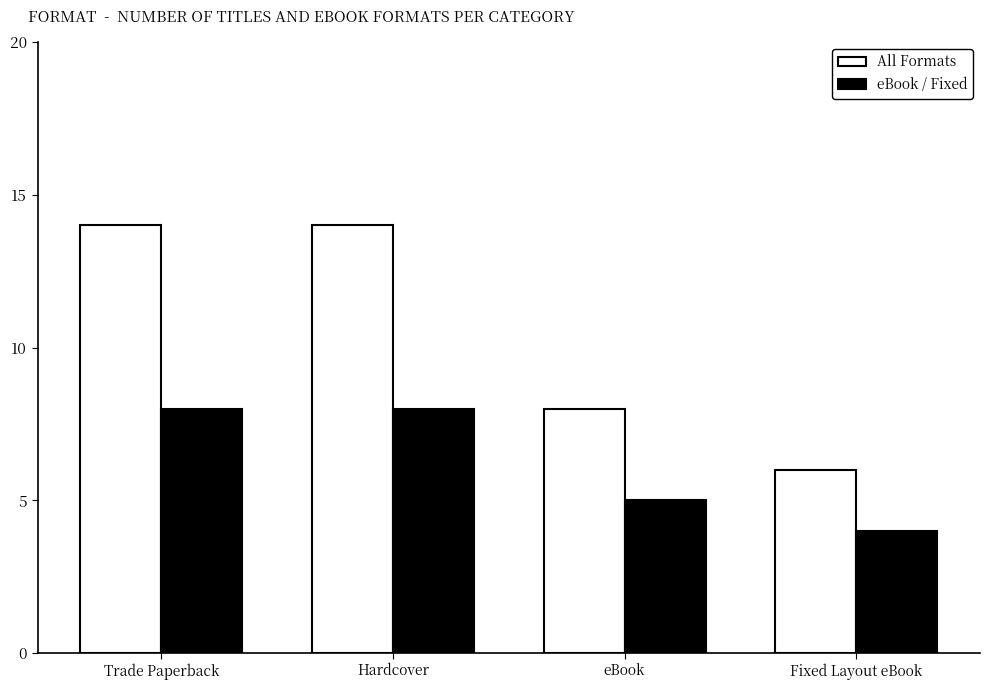

What is the maximum value shown in the chart?

14